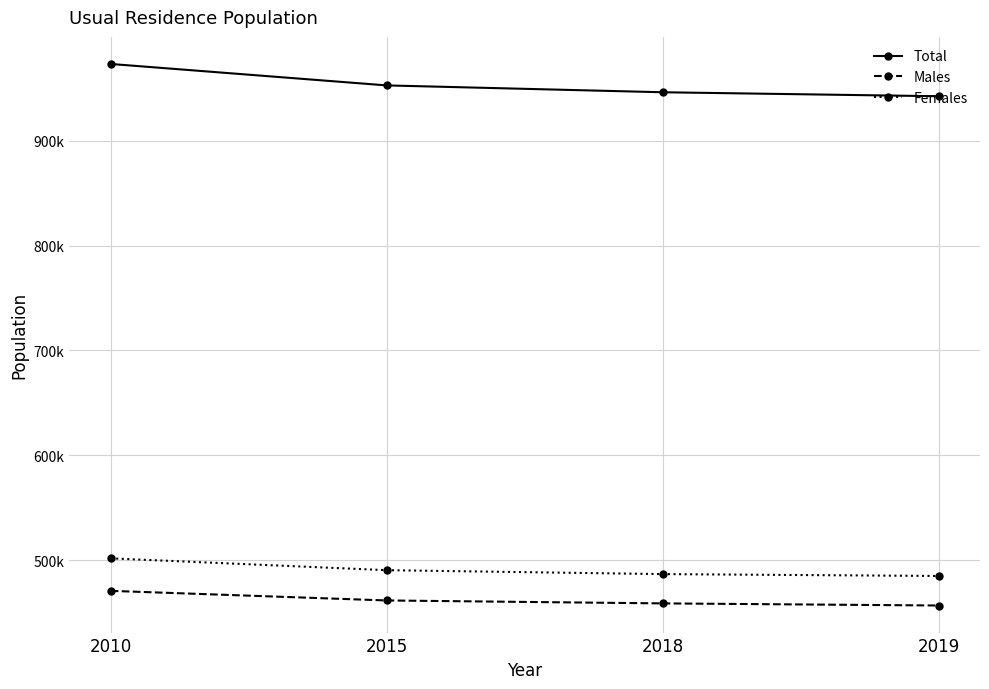

Rank the categories by Total value from highest to lowest.

2010, 2015, 2018, 2019